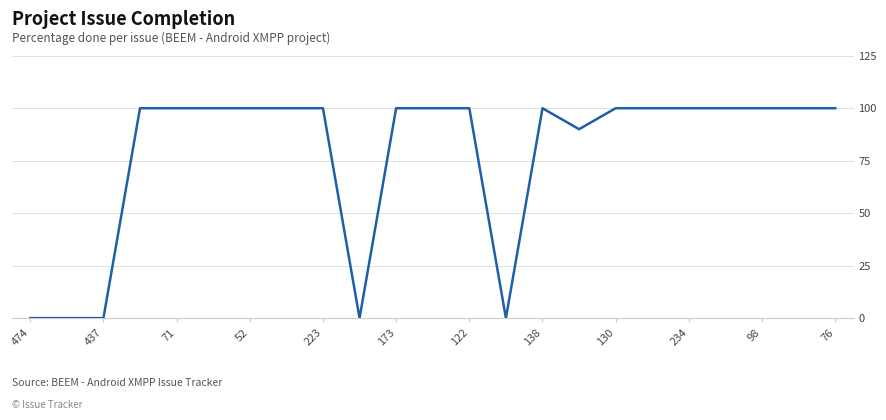

What is the greatest value displayed?

100